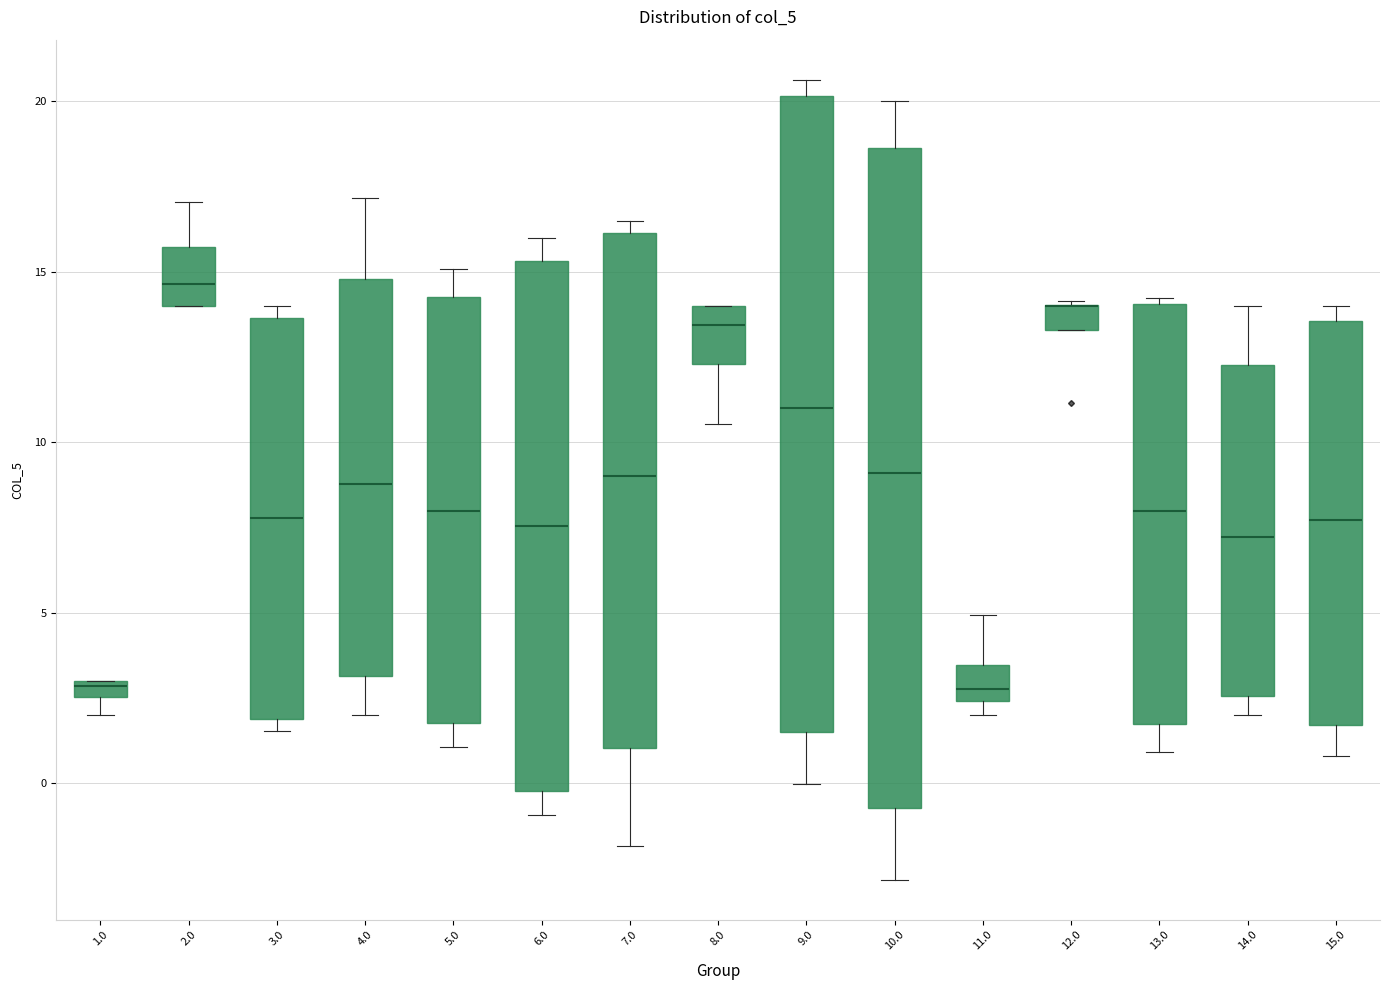

Where is the lower edge of the box at x = 3.0 on the y-axis? The values are not printed on the chart, so give them approximately, as read against the axis.

2.0